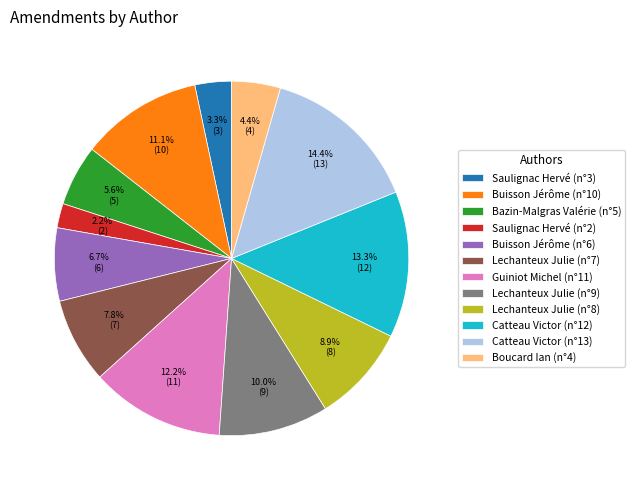

To the nearest percent, what is the combined percentage of Lechanteux Julie (n°7) and Saulignac Hervé (n°3)?

11%